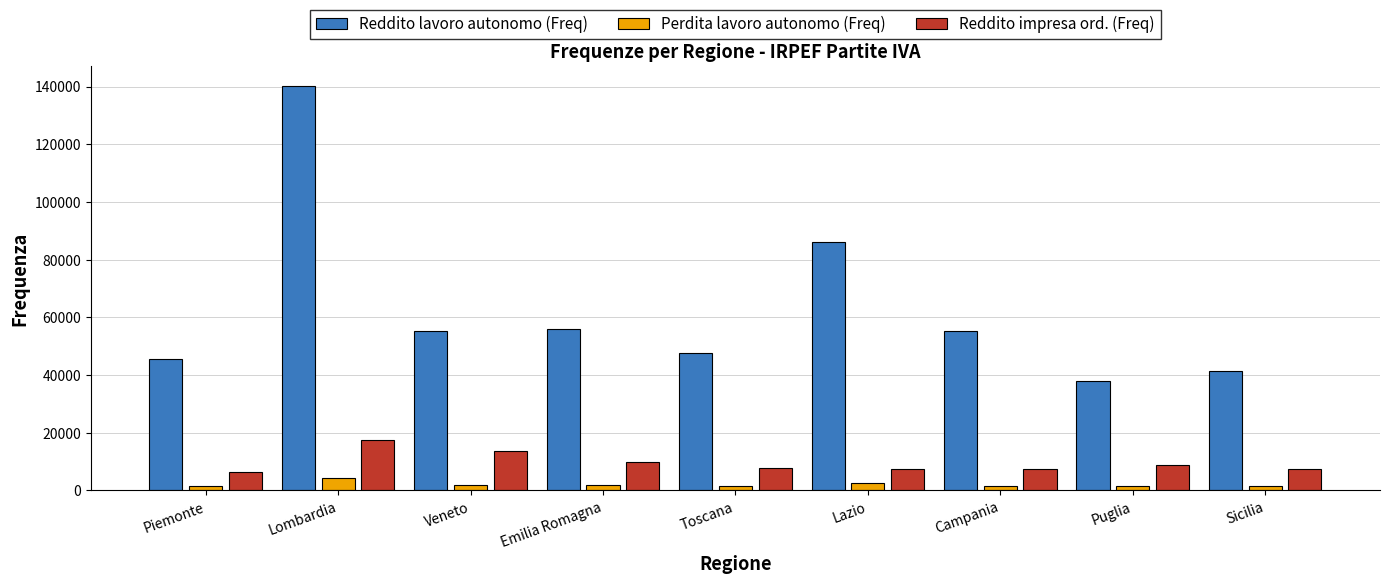

Does the chart contain stacked bars?

No